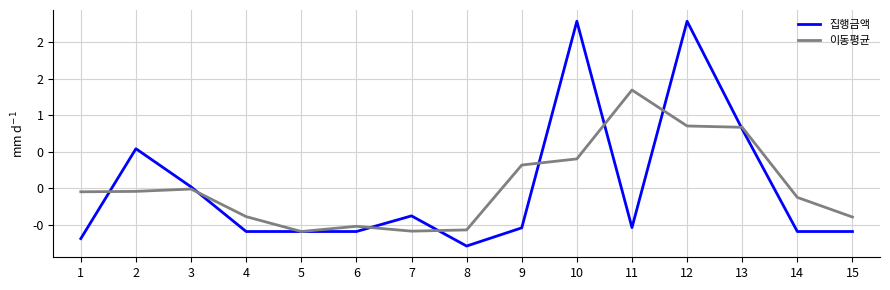

At which category is the sum across all series the highest?

12